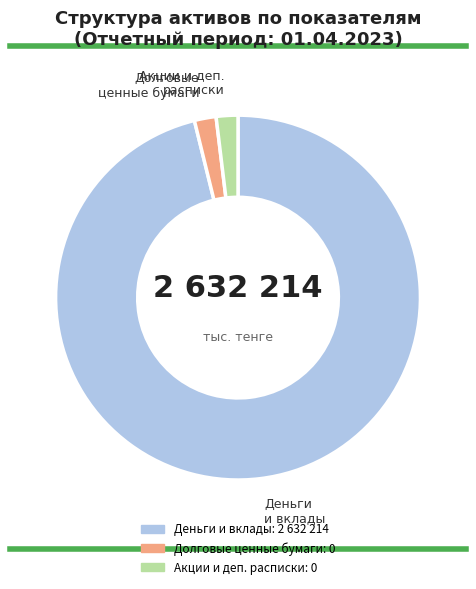

Count the number of slices in the pie.

3